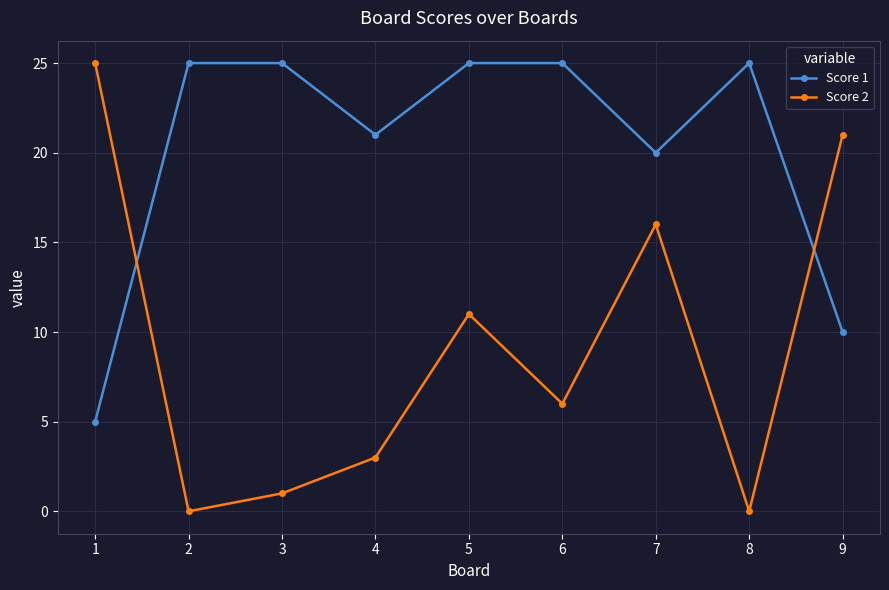

In Score 2, how many points are higher than both neighbors (excluding endpoints)?

2